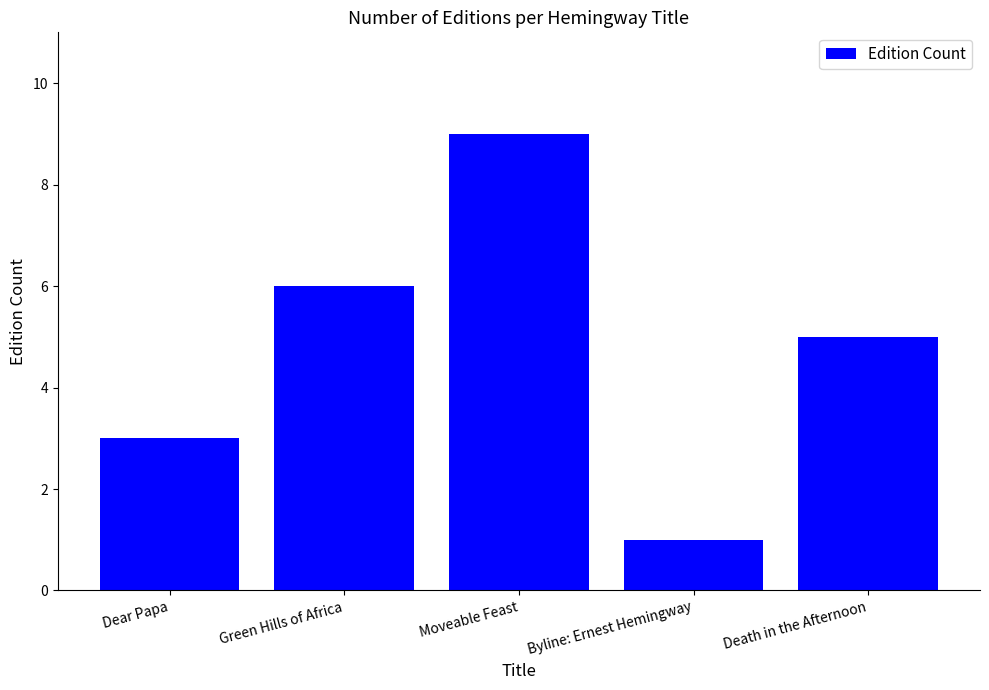

List the labels in order of value, largest first.

Moveable Feast, Green Hills of Africa, Death in the Afternoon, Dear Papa, Byline: Ernest Hemingway